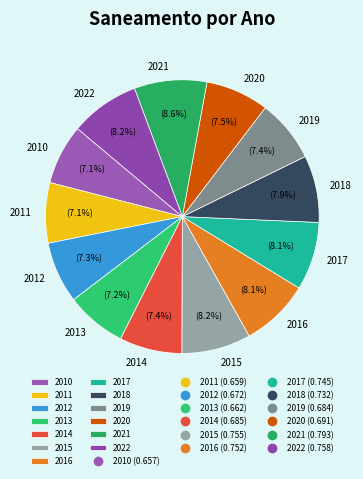

Combined, what portion of the pie is 2018 and 2011?

15.0%